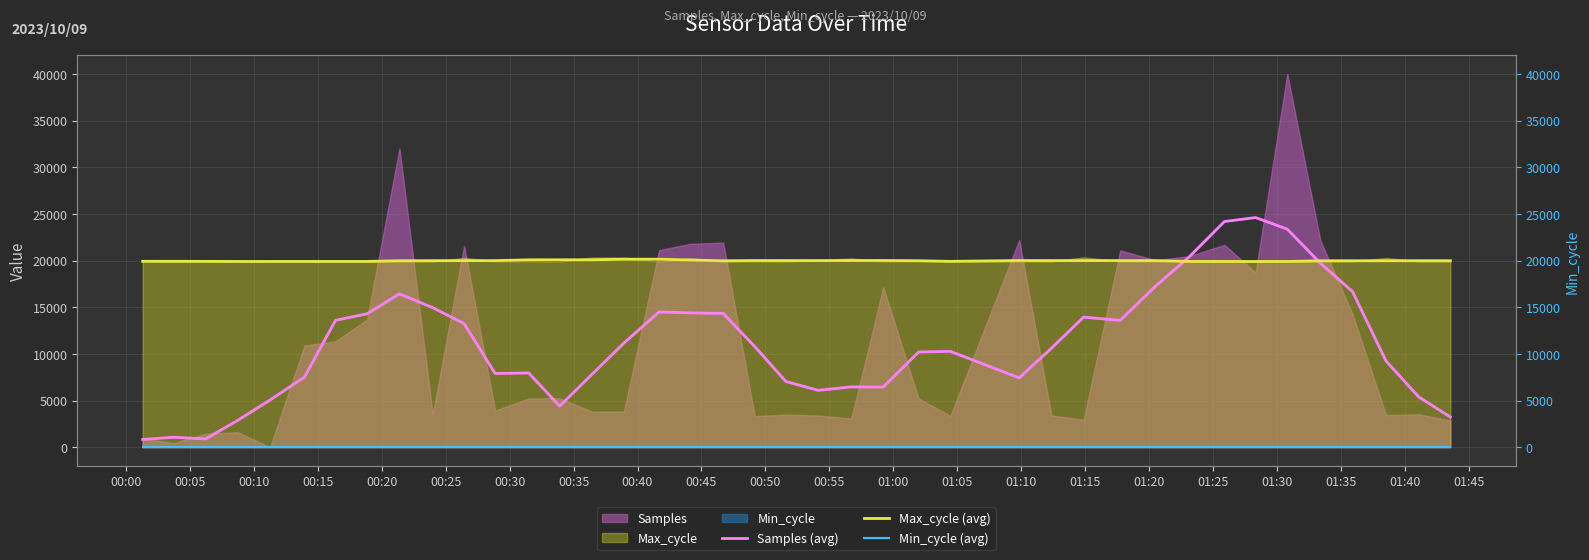

Does the chart display data point markers on the line(s)?

No